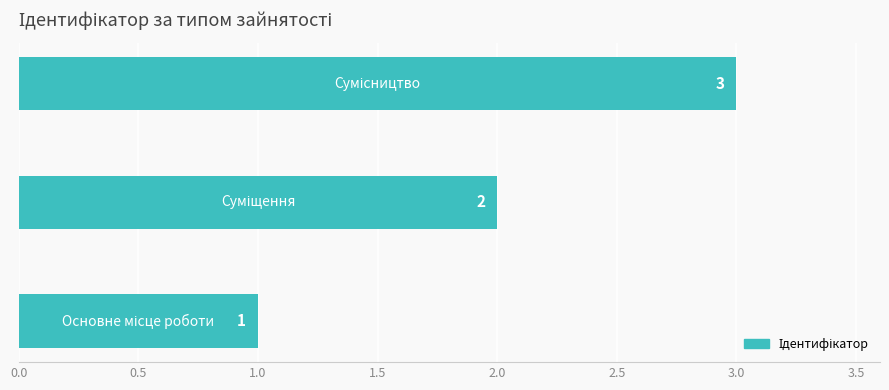

How many data points are less than 2?

1